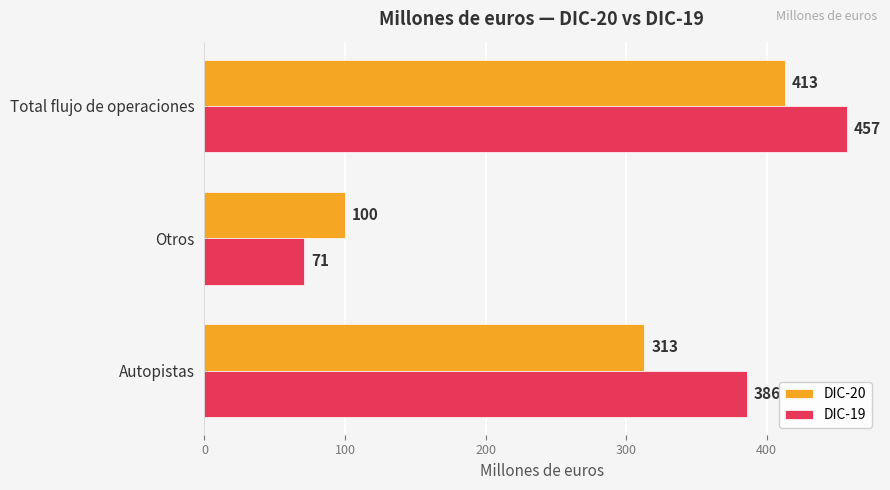

List the labels in order of DIC-19 value, largest first.

Total flujo de operaciones, Autopistas, Otros